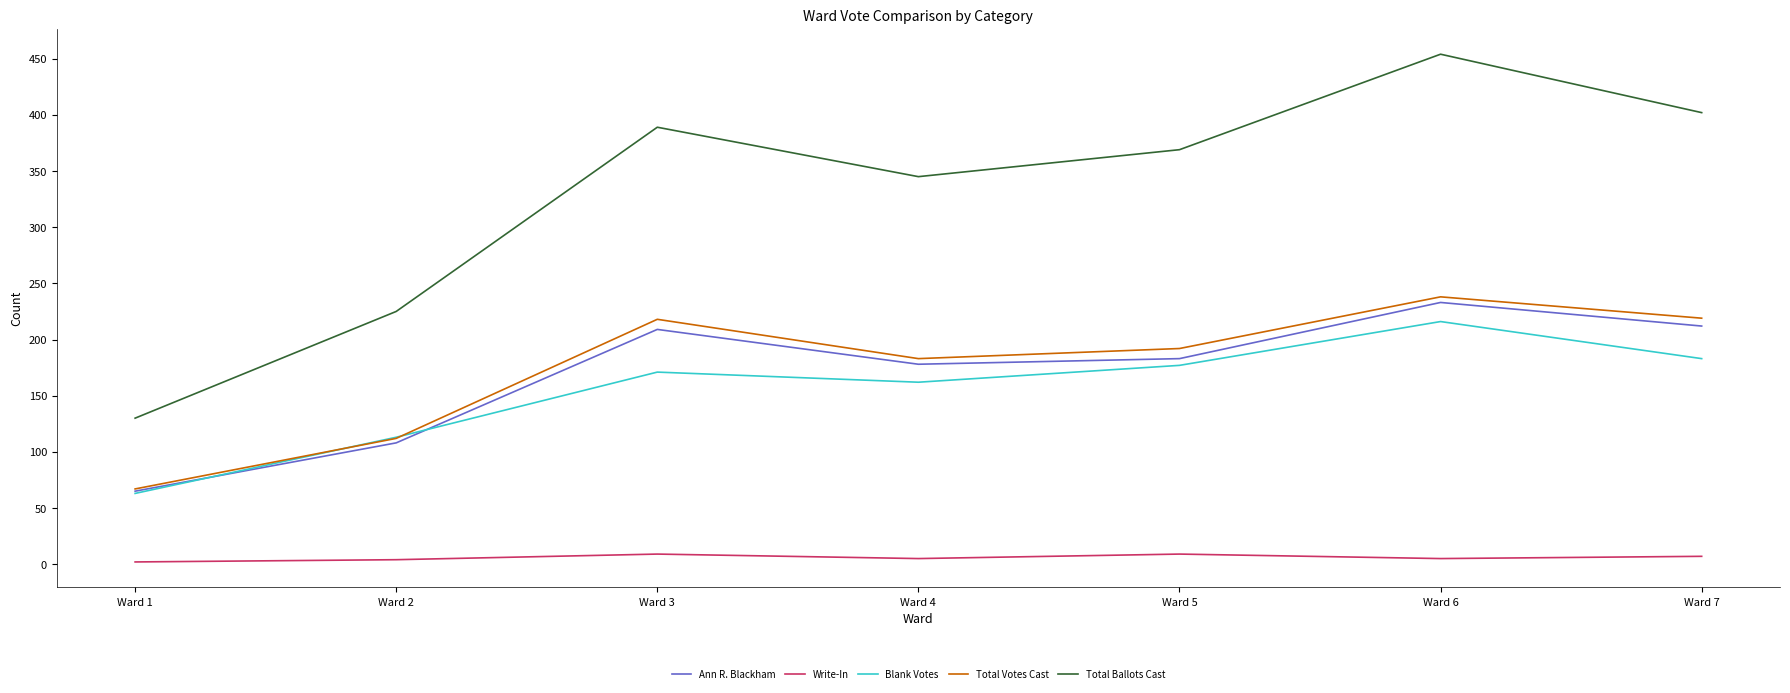

True or false: Total Ballots Cast and Ann R. Blackham intersect in this chart.

False